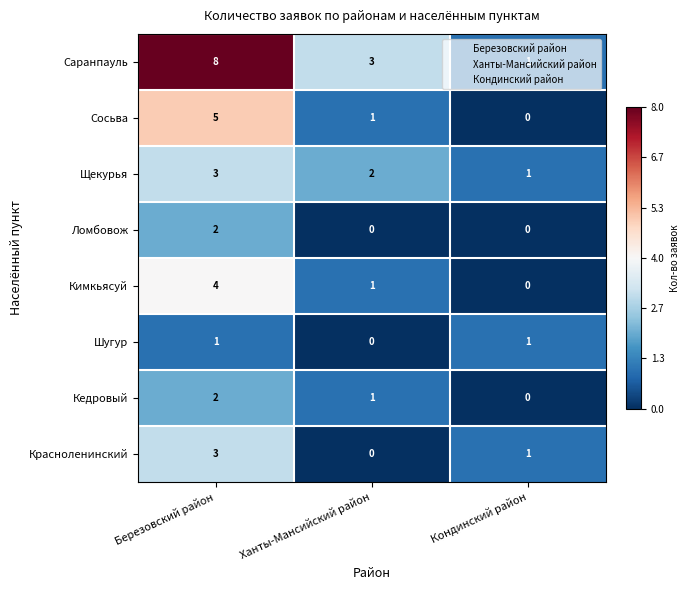

Which series has the largest total across all categories?

Саранпауль